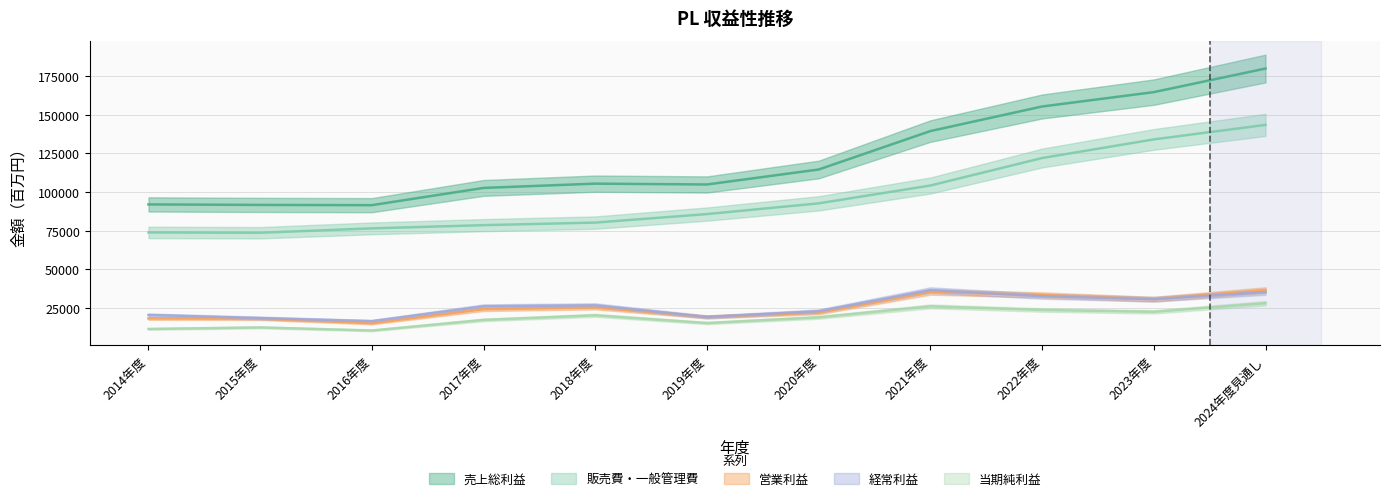

What is the difference between the highest and lowest values at 2019年度?

89757.0